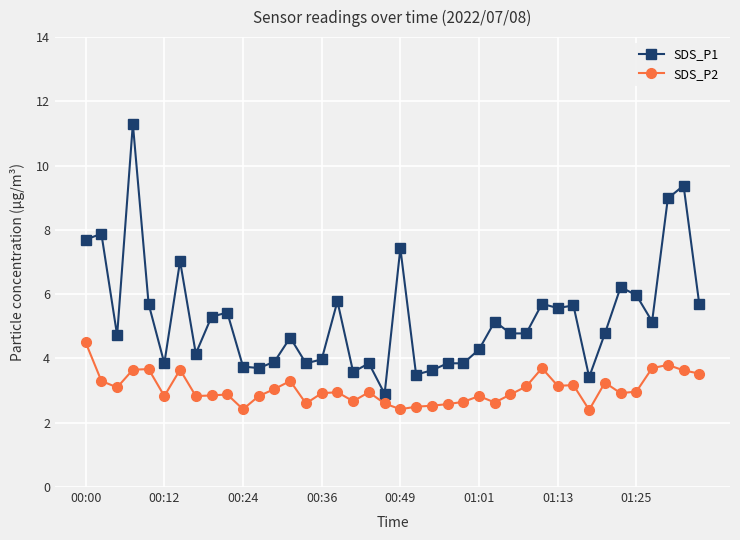

What is the average value of the SDS_P1 series?

5.3